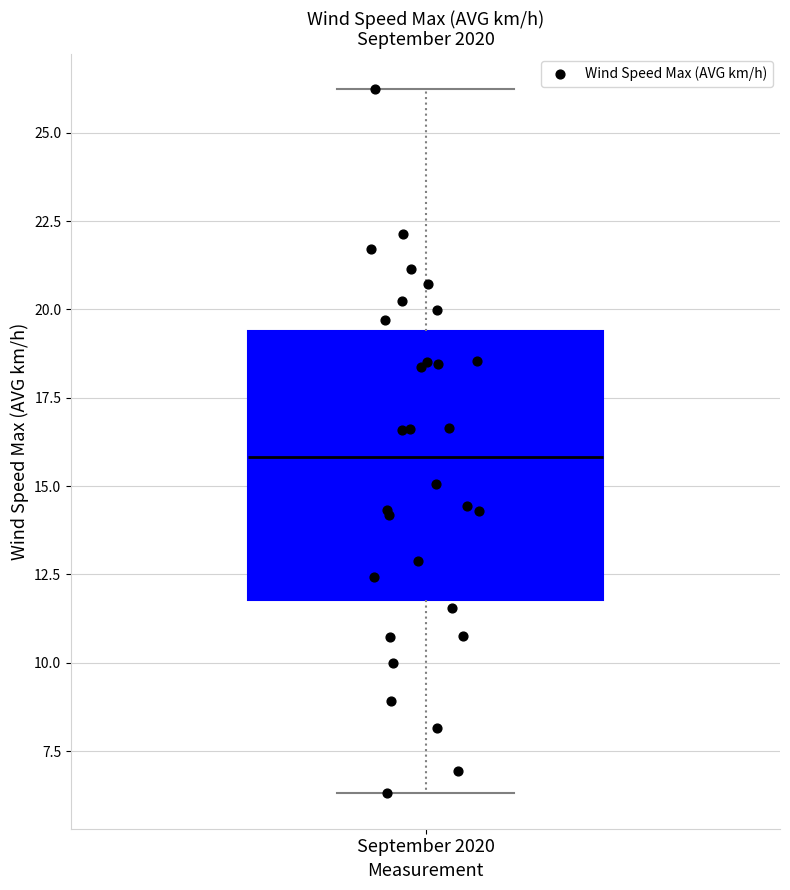

Transcribe this box plot: give where the median line is, the range the box spans, and where the two whiskers end, as read against the y-axis. The values are not printed on the chart, so give them approximately, as read against the axis.

median 16.0, box 12.0 to 19.5, whiskers 6.5 to 26.0